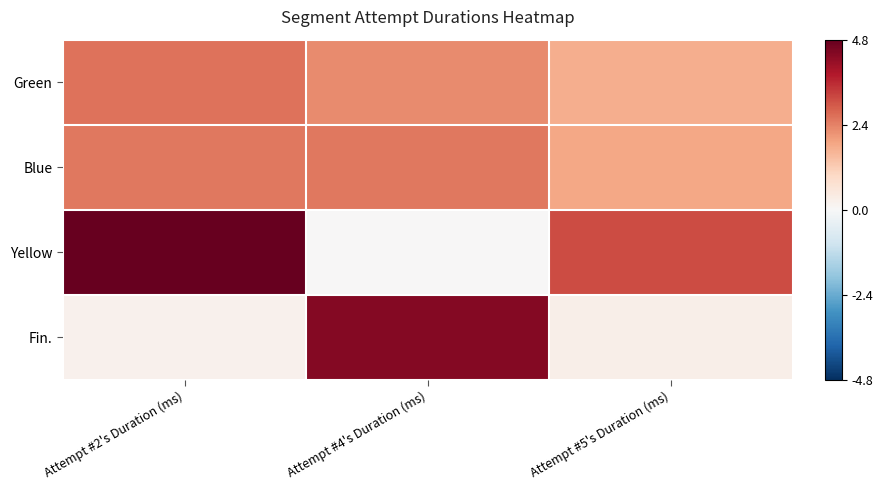

How many categories are shown in the chart?

3